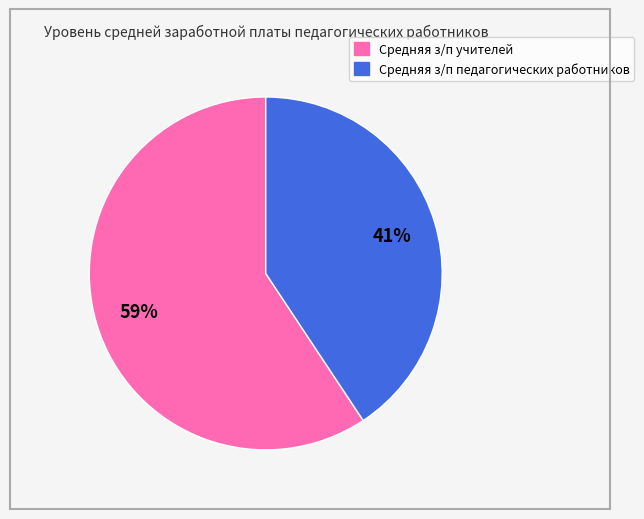

Is there any slice that represents more than half of the pie?

Yes